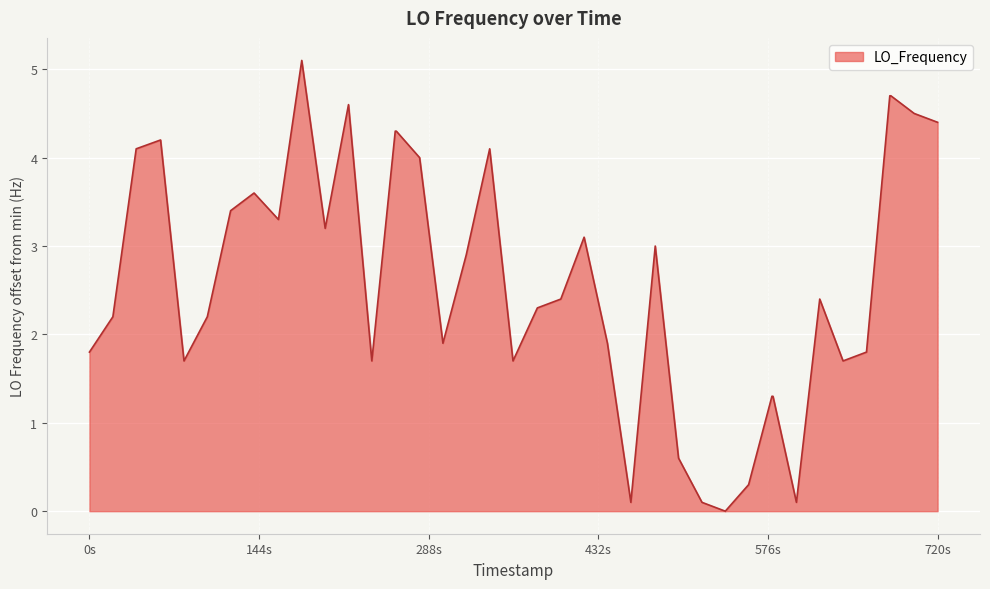

How many lines are shown in the chart?

1